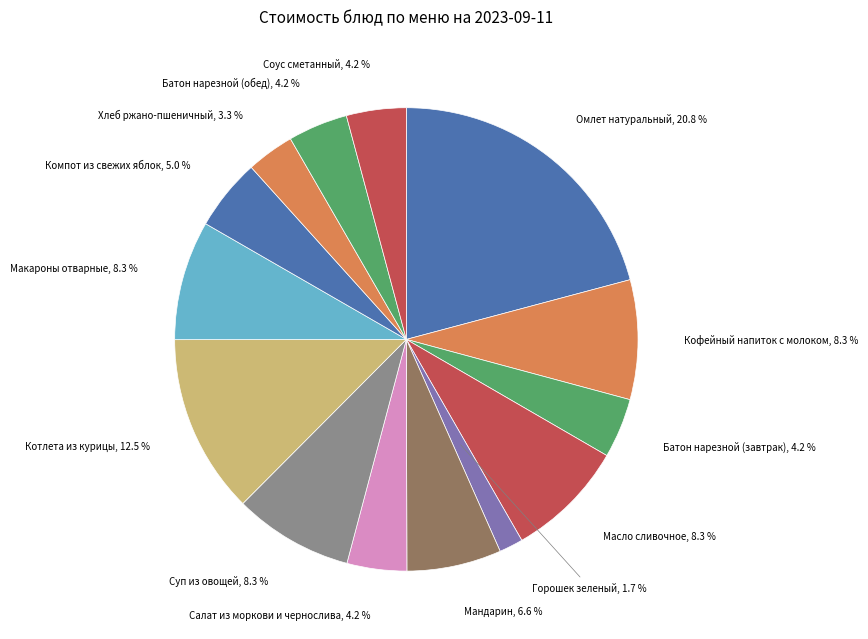

Which category has the smallest portion of the pie?

Горошек зеленый